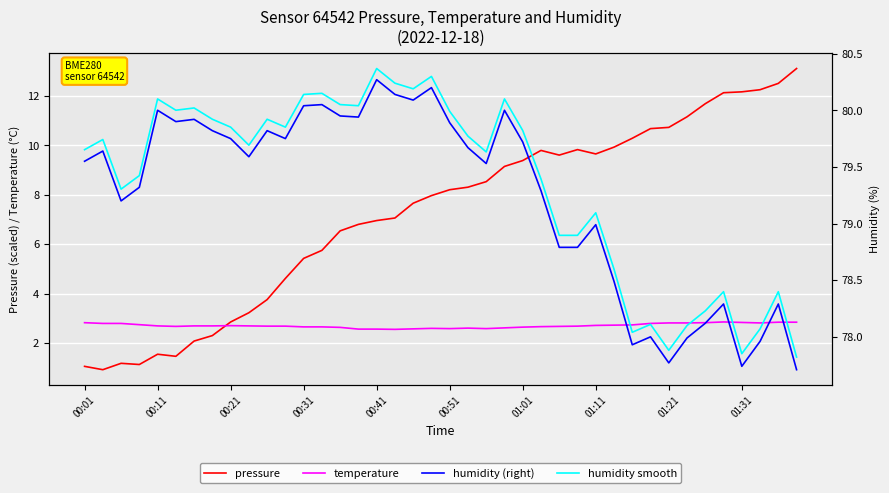

How many intersections are there between temperature and pressure?

1